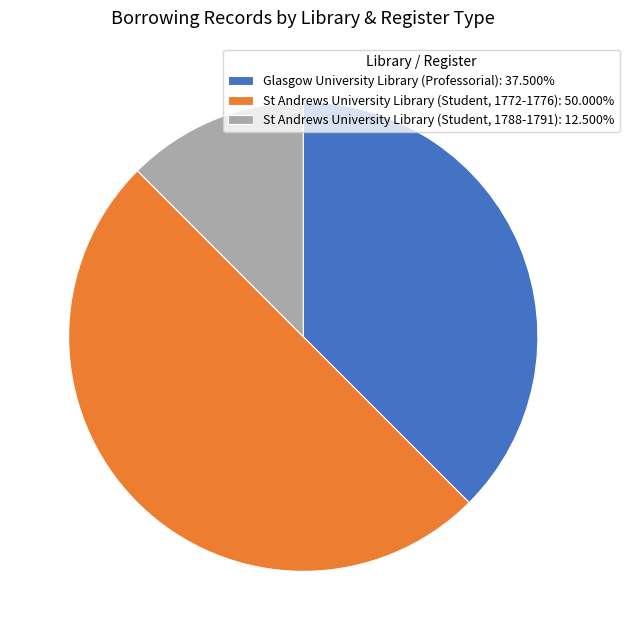

Do St Andrews University Library (Student, 1788-1791) and St Andrews University Library (Student, 1772-1776) together represent more than half of the pie?

Yes